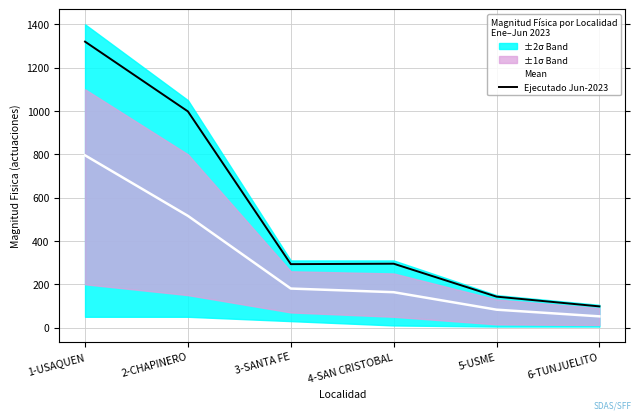

True or false: Ejecutado Jun-2023 and Mean cross at least once.

False